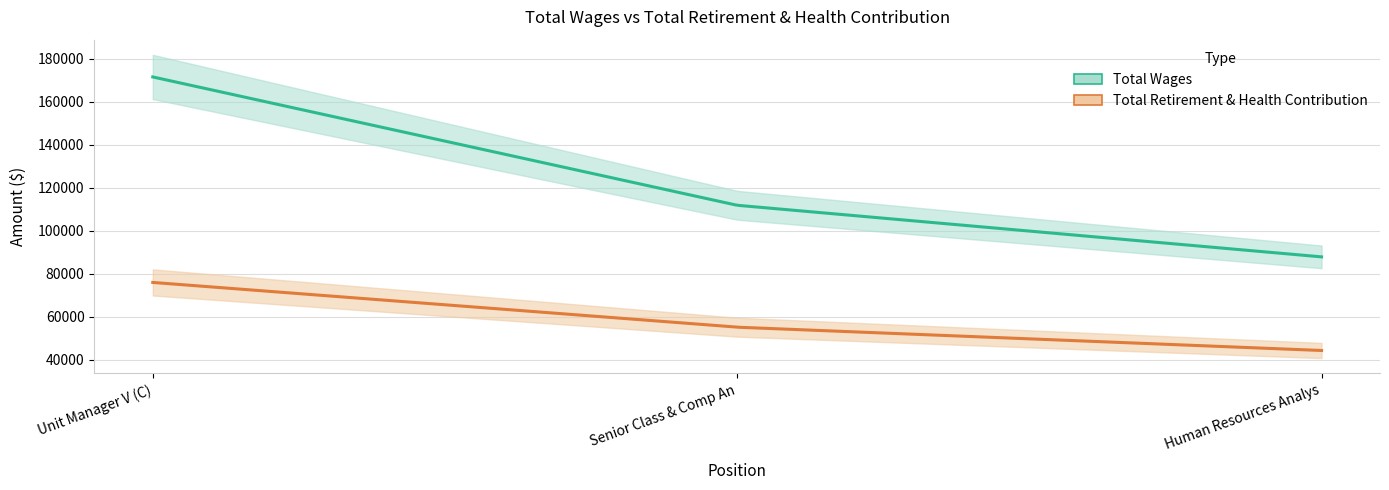

What is the difference between the Total Wages values at Senior Class & Comp Analyst (C) and Human Resources Analyst II (C)?

24021